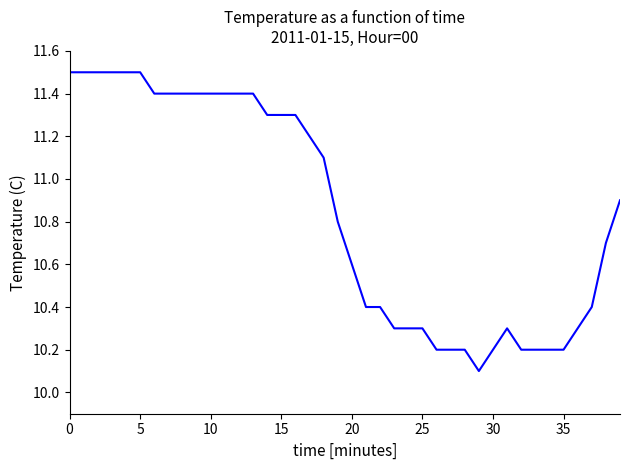

What is the greatest value displayed?

11.5